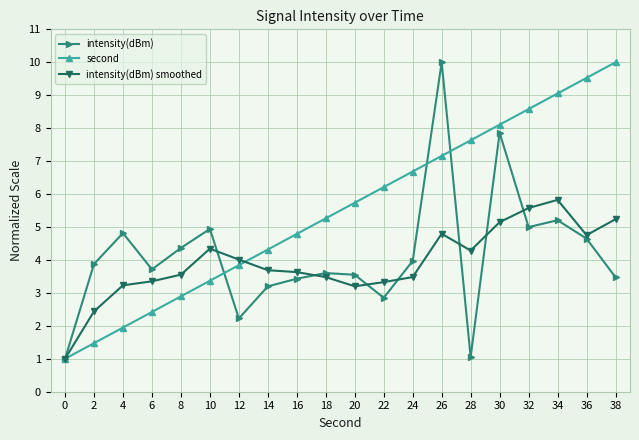

How many lines are shown in the chart?

3